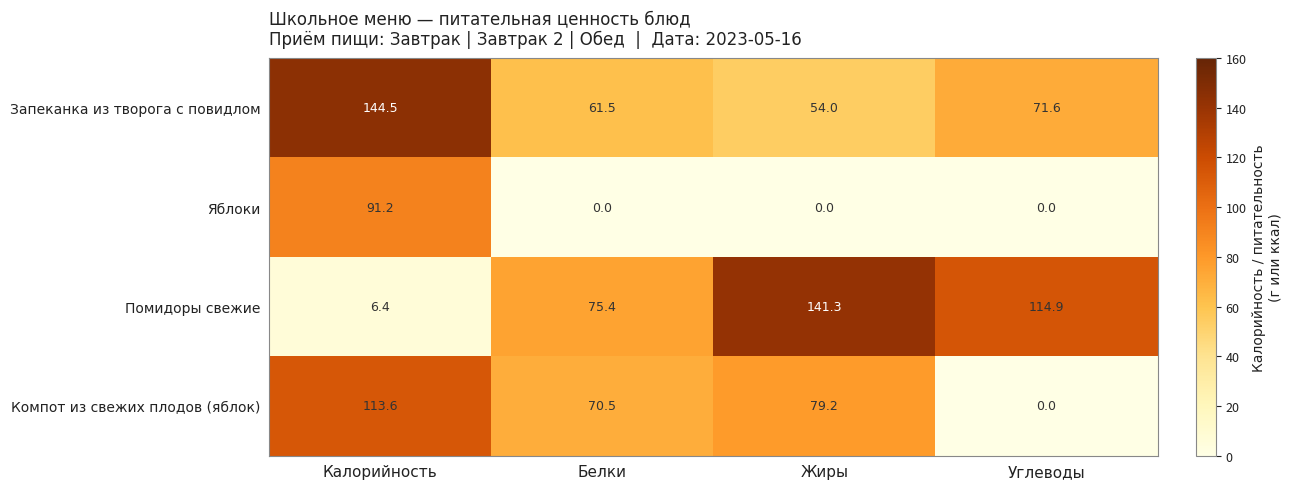

Which series has the largest total across all categories?

Помидоры свежие